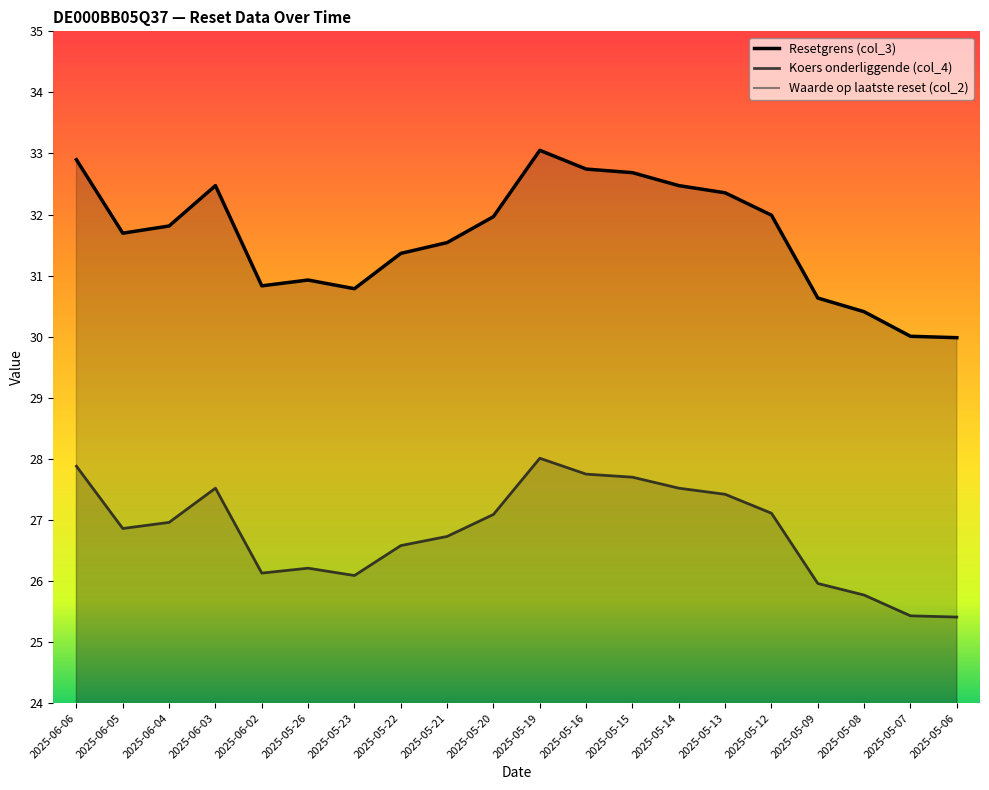

What is the difference between the maximum and minimum values in the Koers onderliggende (col_4) series?

2.6